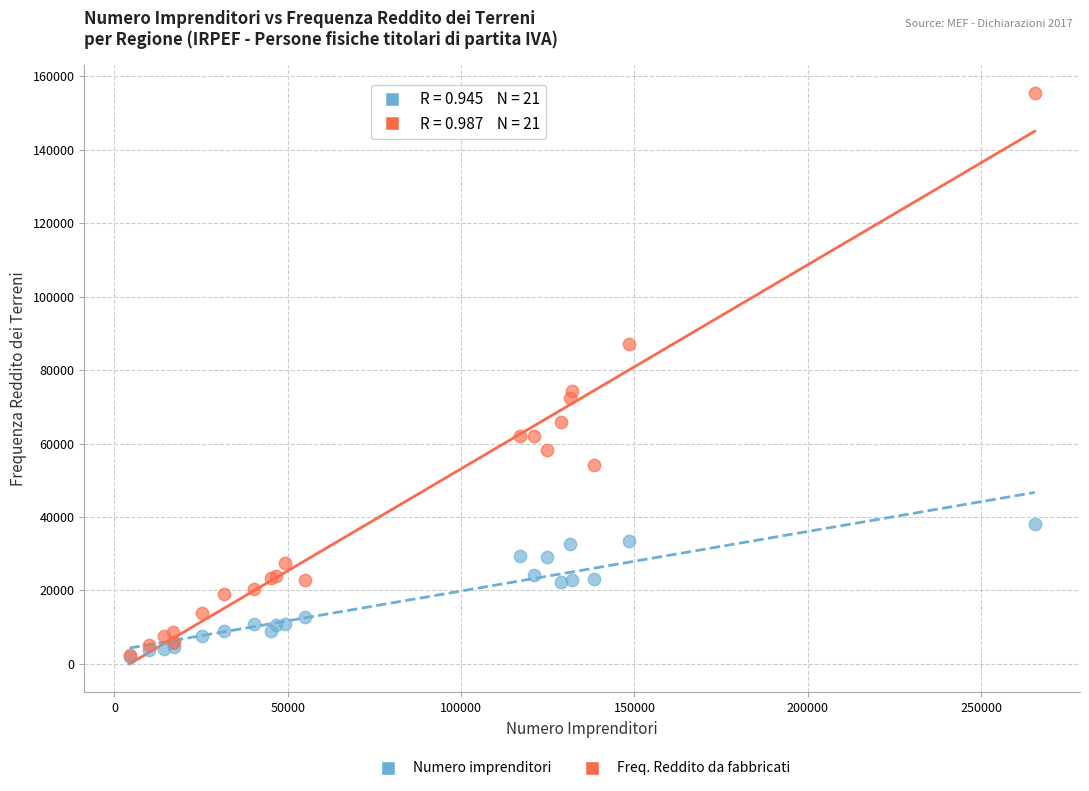

Across all series, what Y value is closest to 78563?

74313